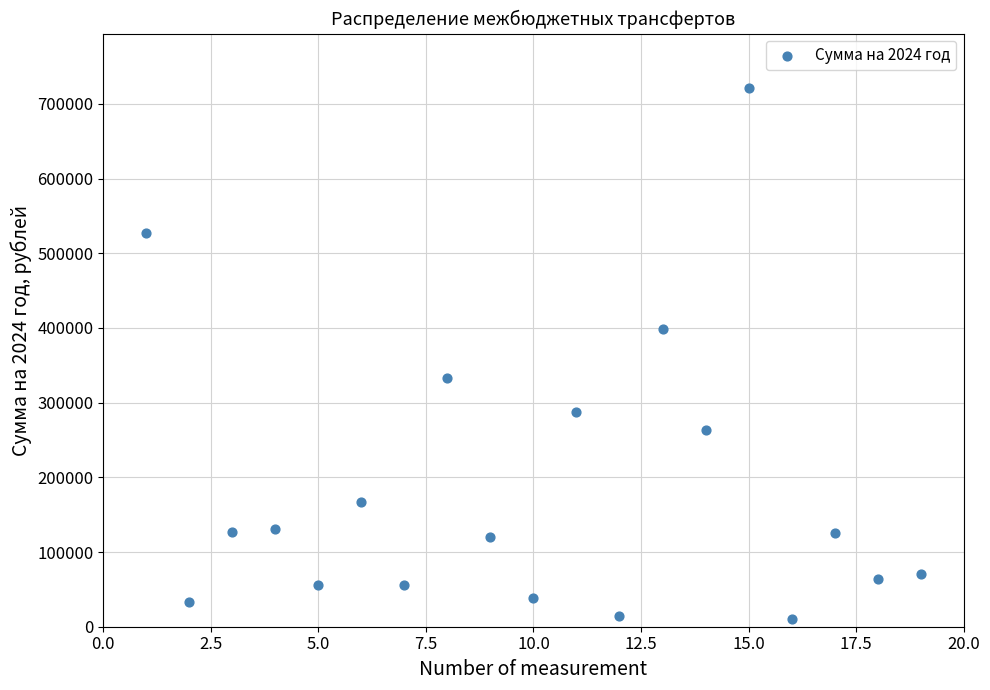

What is the range of X values (max minus min)?

18.0